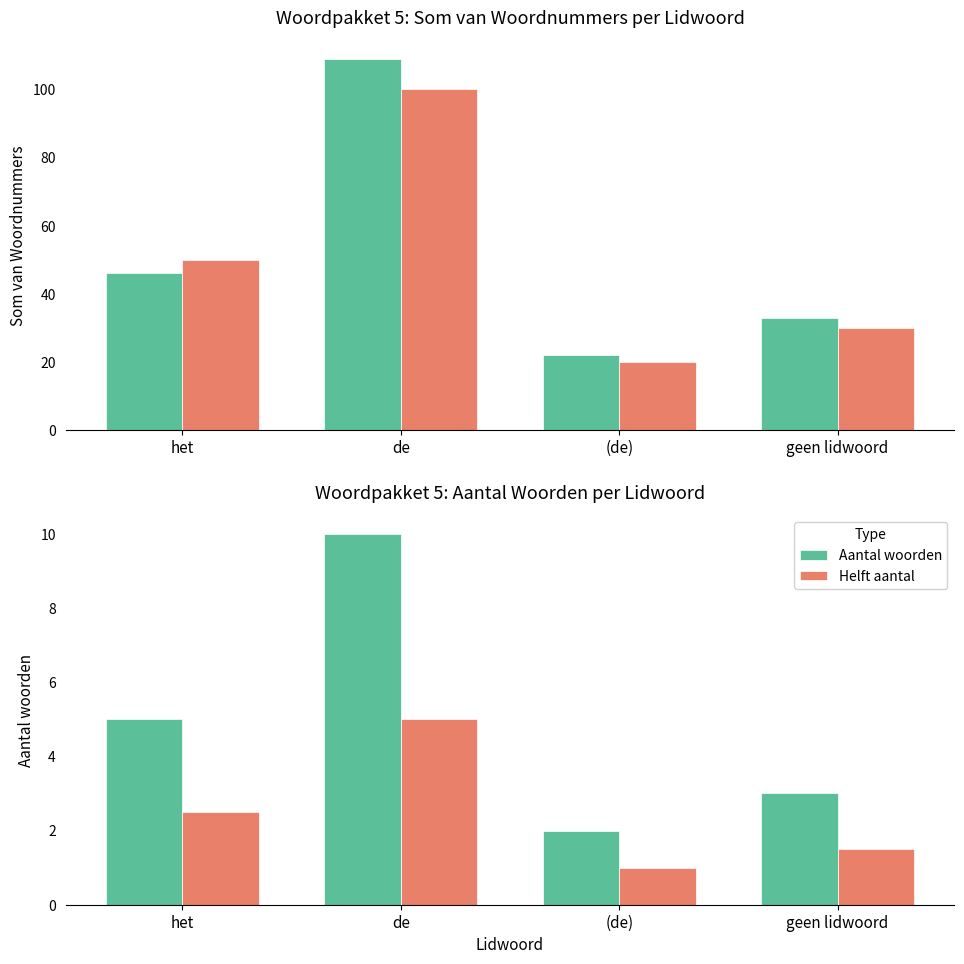

Reading right to left, list all the values displayed in this chart.

Som woordnummers: geen lidwoord=33.0	(de)=22.0	de=109.0	het=46.0
Aantal × 10: geen lidwoord=30.0	(de)=20.0	de=100.0	het=50.0
Aantal woorden: geen lidwoord=3.0	(de)=2.0	de=10.0	het=5.0
Helft aantal: geen lidwoord=1.5	(de)=1.0	de=5.0	het=2.5